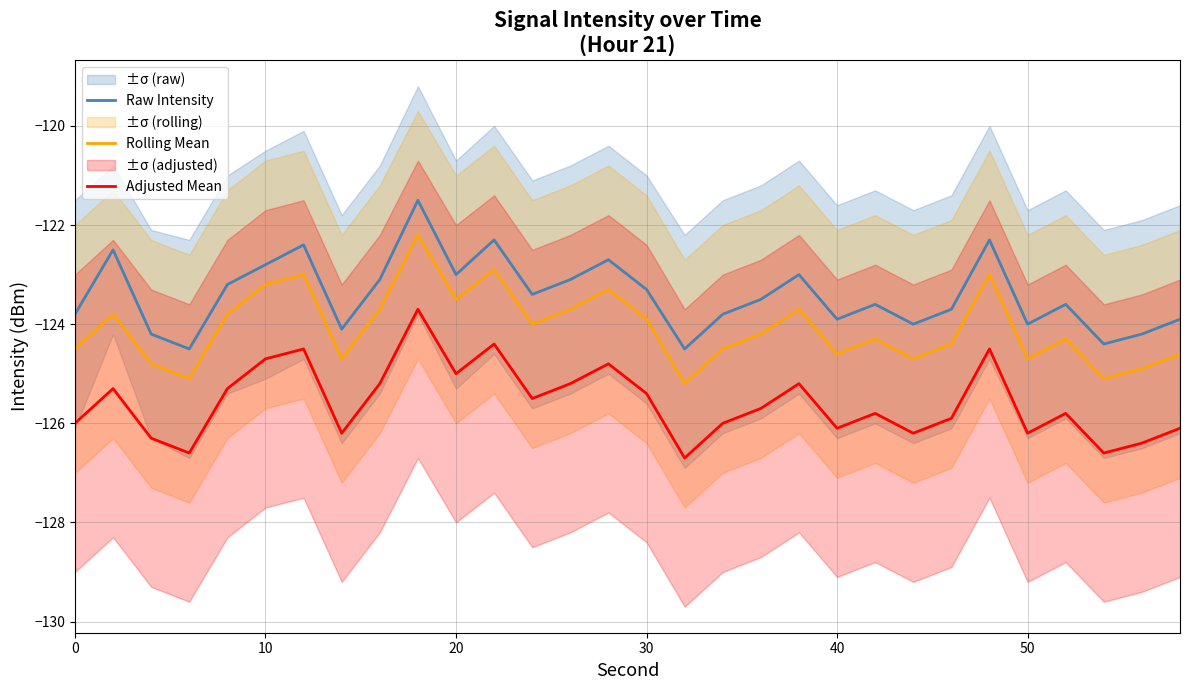

List the series in order of their peak value, lowest first.

Adjusted Mean, Rolling Mean, Raw Intensity